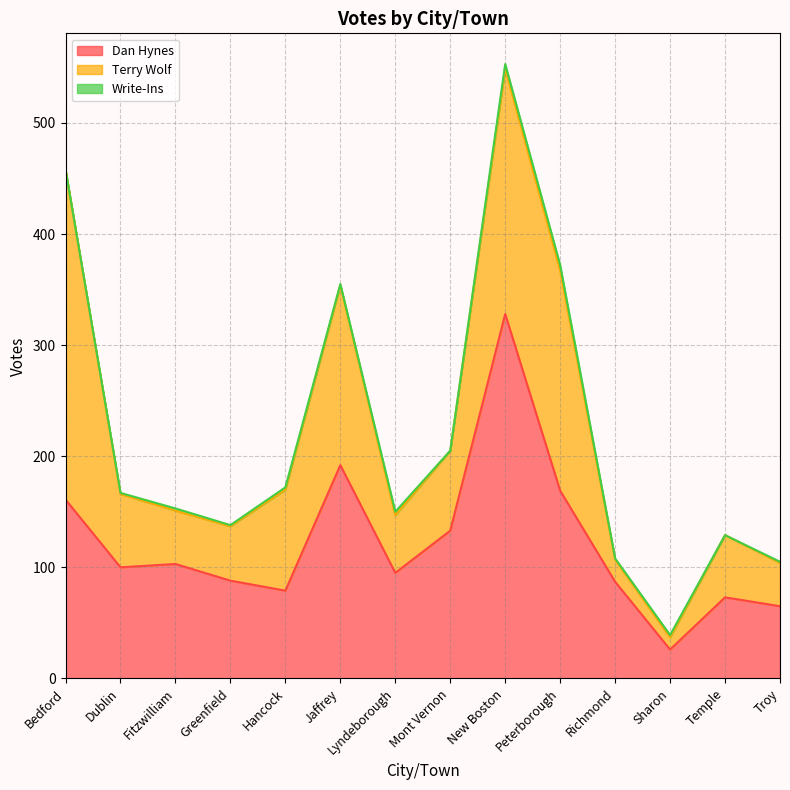

Is it true that Dan Hynes equals 79 at Hancock?

True